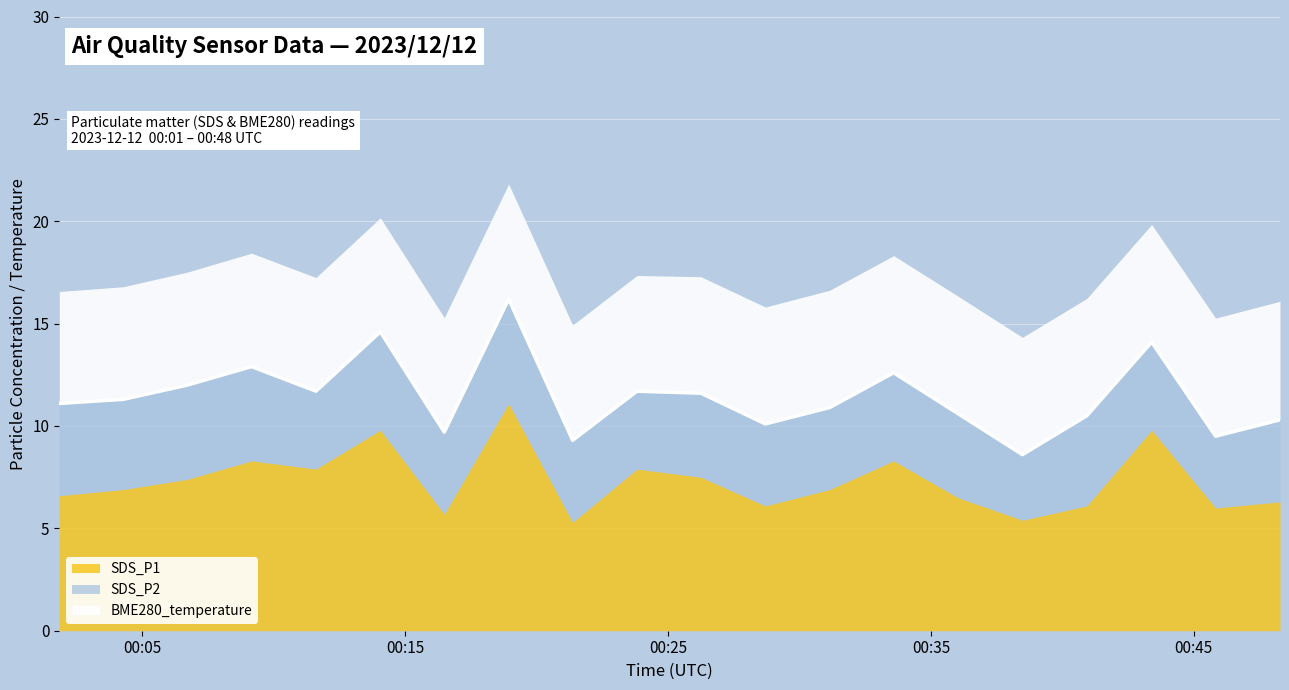

Which category has the lowest value across all series?

2023/12/12 00:38:29